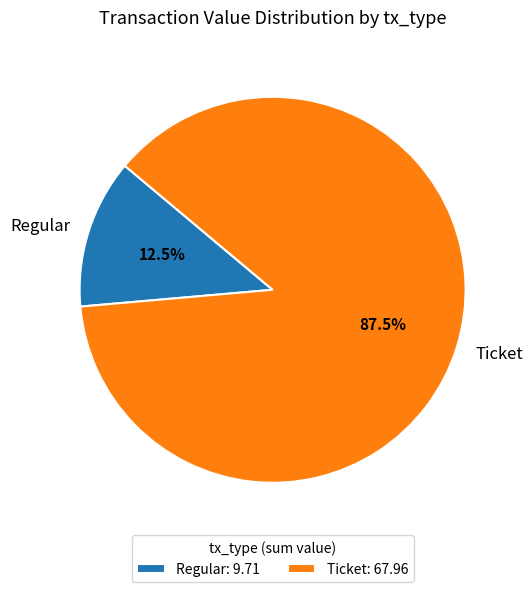

To the nearest percent, what is the difference between the largest and smallest slice percentages?

75%